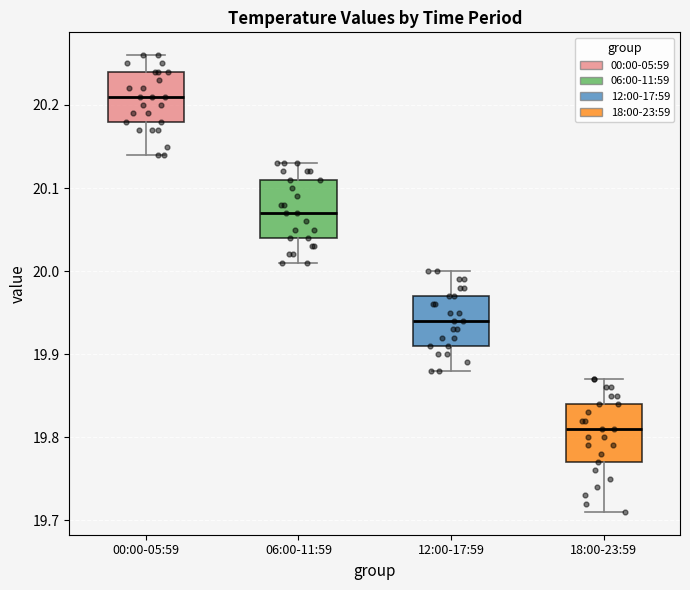

Which box's median line is the lowest?

18:00-23:59